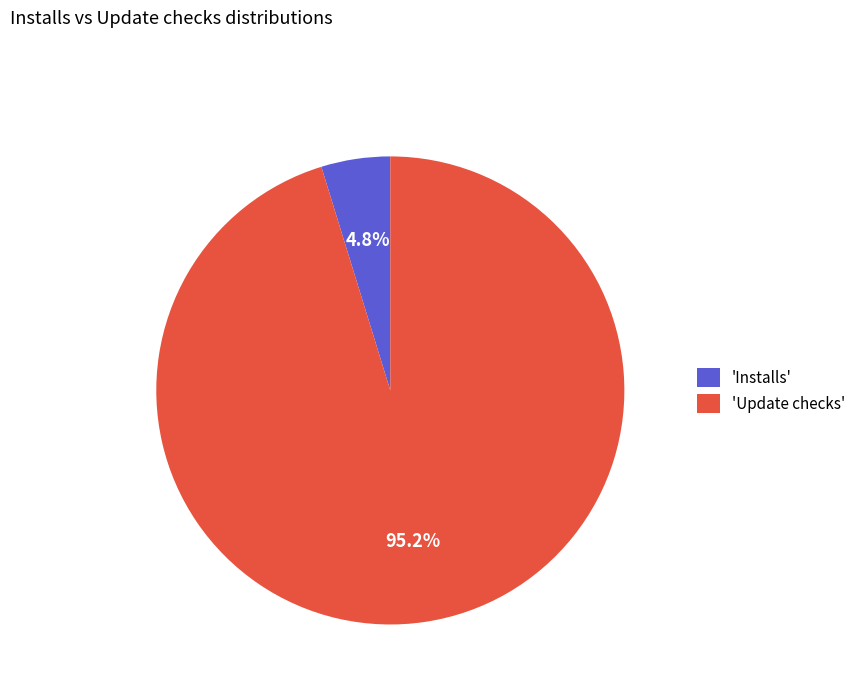

Is there a majority slice in this chart?

Yes